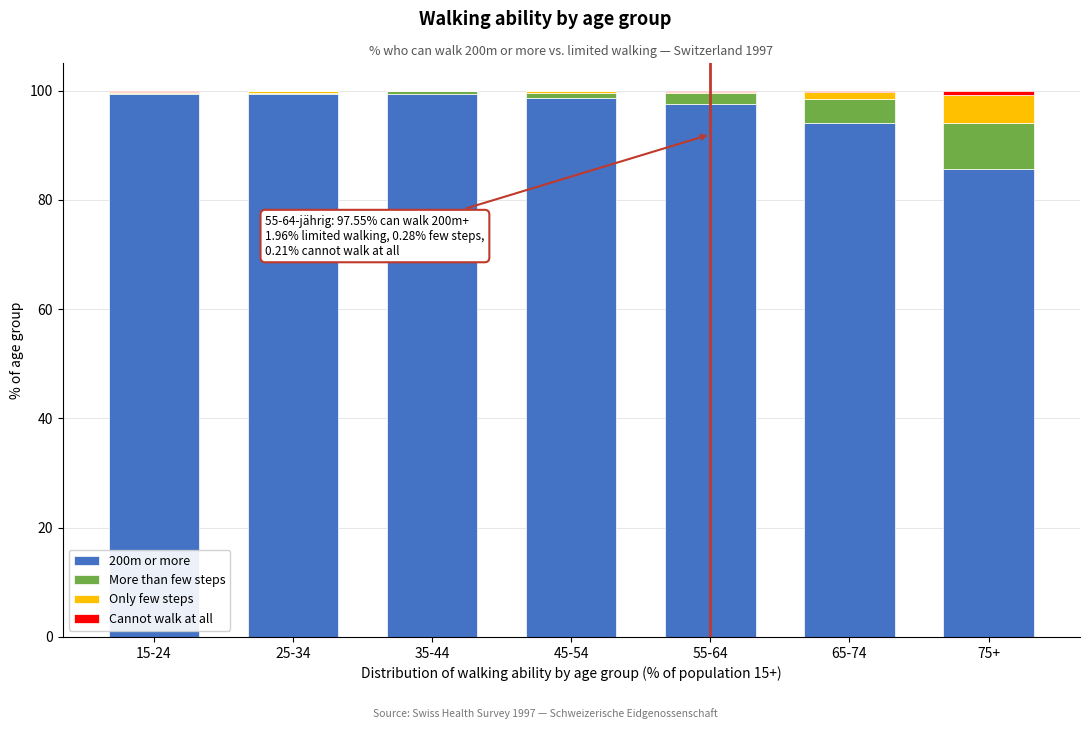

What is the maximum value for 200m or more?

99.5